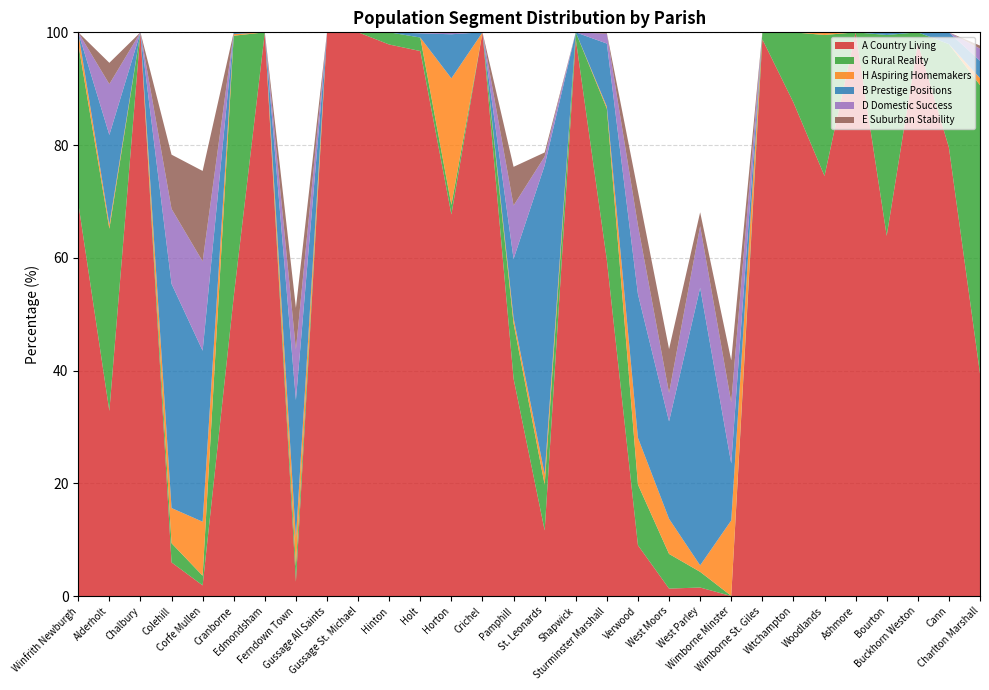

Reading left to right, list all the values displayed in this chart.

A Country Living: 69.7	32.8	100.0	6.0	1.9	53.1	100.0	2.5	100.0	100.0	97.8	96.7	67.7	100.0	38.6	11.6	98.8	59.6	9.0	1.3	1.5	0.0	98.8	87.6	74.5	100.0	63.9	98.2	79.6	39.5
G Rural Reality: 28.3	32.3	0.0	3.4	1.7	46.3	0.0	2.8	0.0	0.0	2.2	2.4	1.7	0.0	9.8	8.1	1.2	26.9	10.8	6.2	2.8	0.0	1.2	12.4	25.0	0.0	35.6	1.8	18.3	51.2
H Aspiring Homemakers: 2.0	0.7	0.0	6.2	9.6	0.3	0.0	5.0	0.0	0.0	0.0	0.0	22.4	0.0	1.0	1.9	0.0	0.4	8.3	6.2	1.1	13.4	0.0	0.0	0.5	0.0	0.0	0.0	0.0	1.3
B Prestige Positions: 0.0	15.9	0.0	39.8	30.3	0.3	0.0	24.5	0.0	0.0	0.0	0.7	7.8	0.0	10.5	54.8	0.0	11.2	25.5	17.3	49.2	10.1	0.0	0.0	0.0	0.0	0.5	0.0	2.1	3.1
D Domestic Success: 0.0	9.0	0.0	13.3	15.8	0.0	0.0	9.0	0.0	0.0	0.0	0.2	0.3	0.0	9.5	1.6	0.0	1.7	12.2	5.1	10.9	10.9	0.0	0.0	0.0	0.0	0.0	0.0	0.0	2.2
E Suburban Stability: 0.0	3.8	0.0	9.6	16.0	0.0	0.0	7.4	0.0	0.0	0.0	0.0	0.0	0.0	6.9	0.7	0.0	0.1	6.0	7.8	2.5	7.4	0.0	0.0	0.0	0.0	0.0	0.0	0.0	0.5